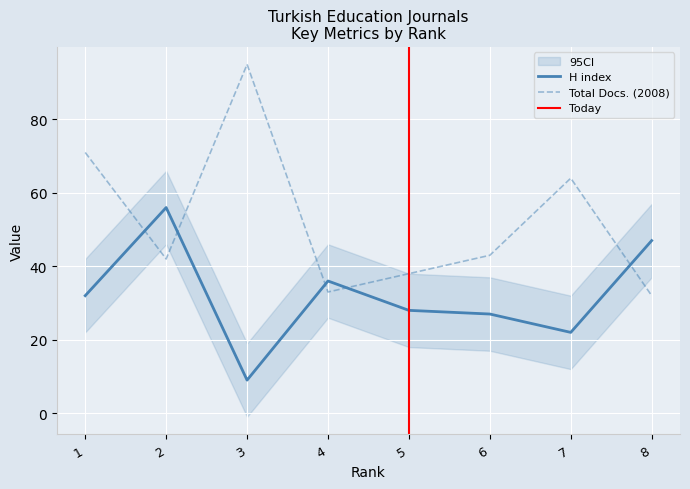

Which series ends up on top after the final intersection of Total Docs. (2008) and H index?

H index